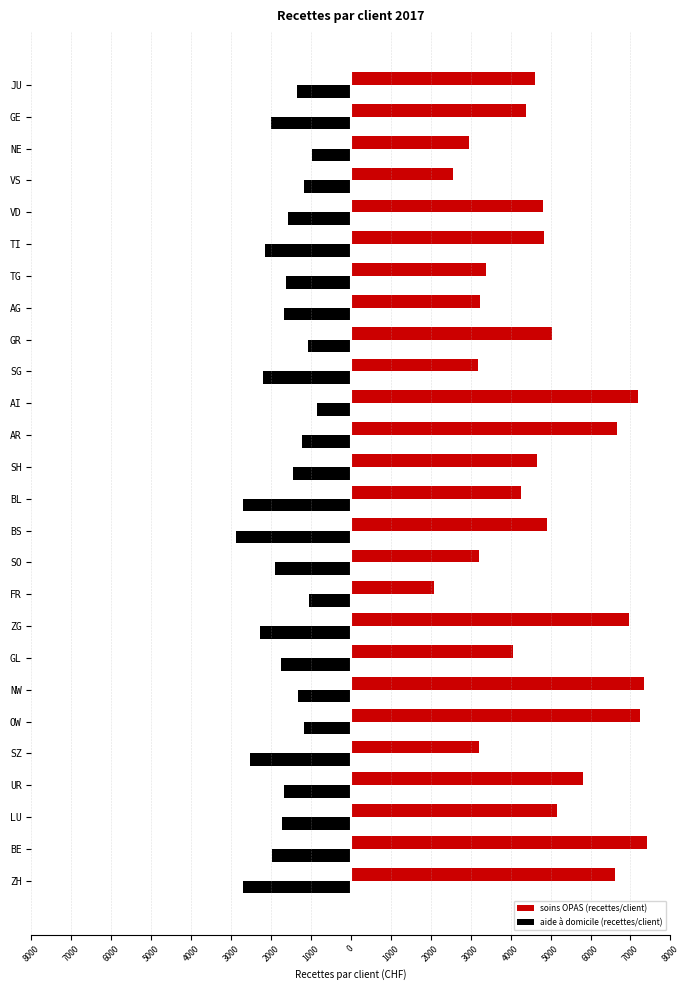

What are all the series names shown in the legend?

soins OPAS (recettes/client), aide à domicile (recettes/client)